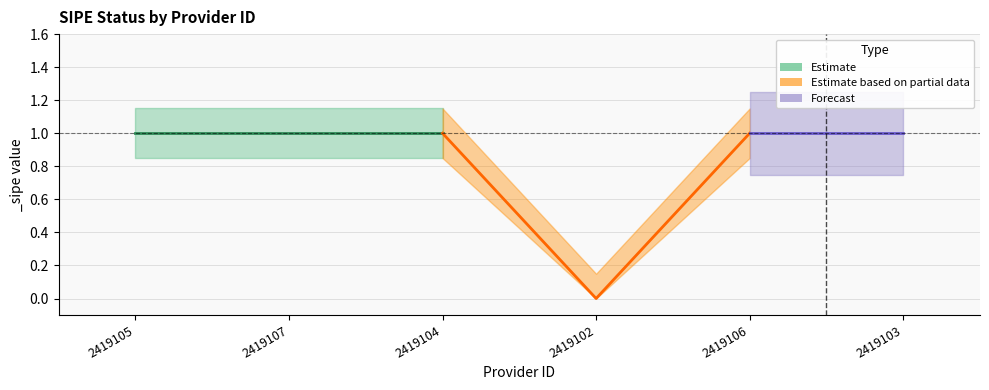

True or false: there are more than 0 points higher than both neighbors.

False